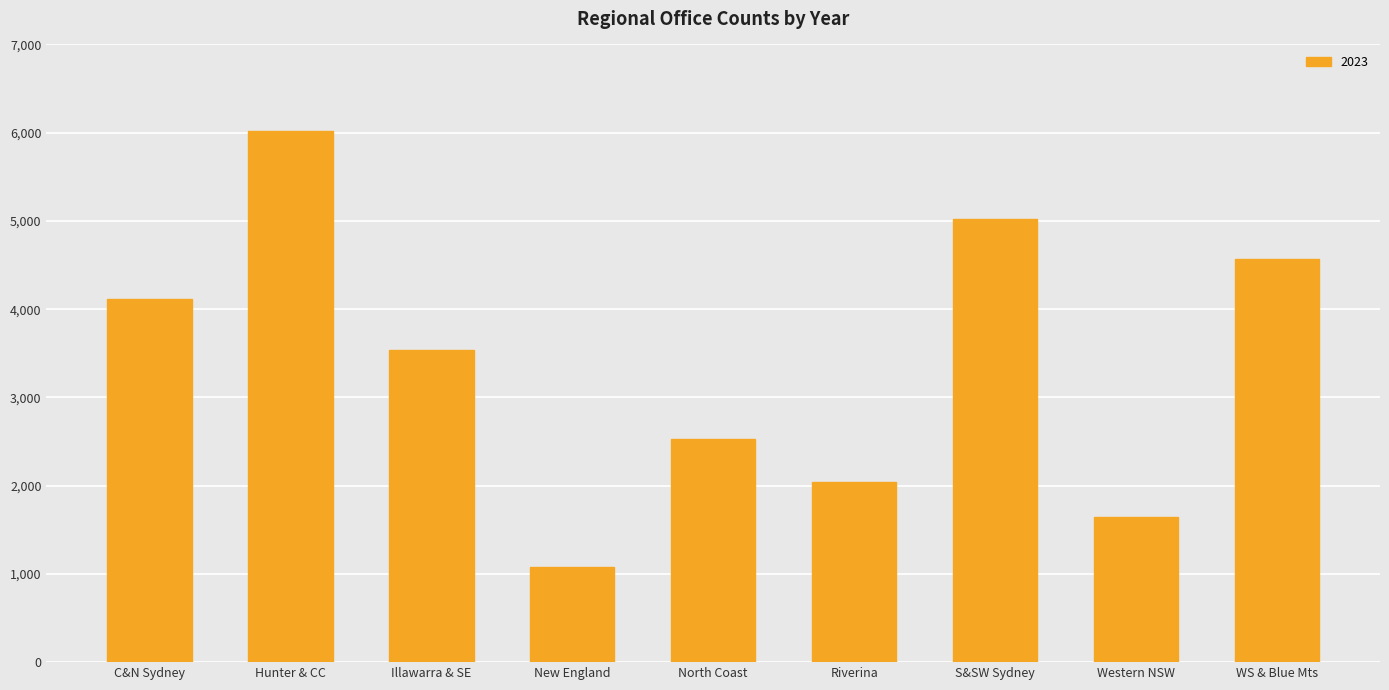

What is the smallest value displayed?

1074